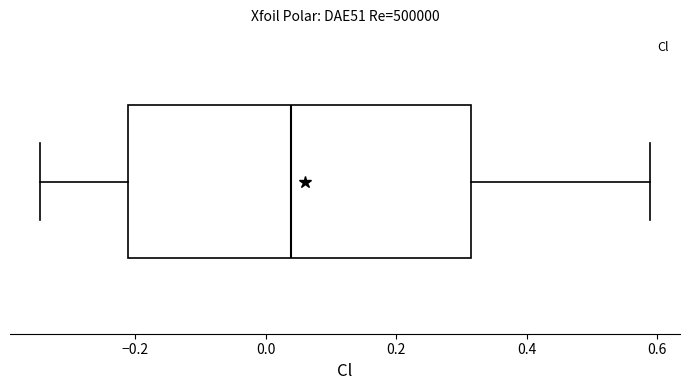

Transcribe this box plot: give where the median line is, the range the box spans, and where the two whiskers end, as read against the x-axis. The values are not printed on the chart, so give them approximately, as read against the axis.

median 0.04, box -0.22 to 0.32, whiskers -0.34 to 0.58